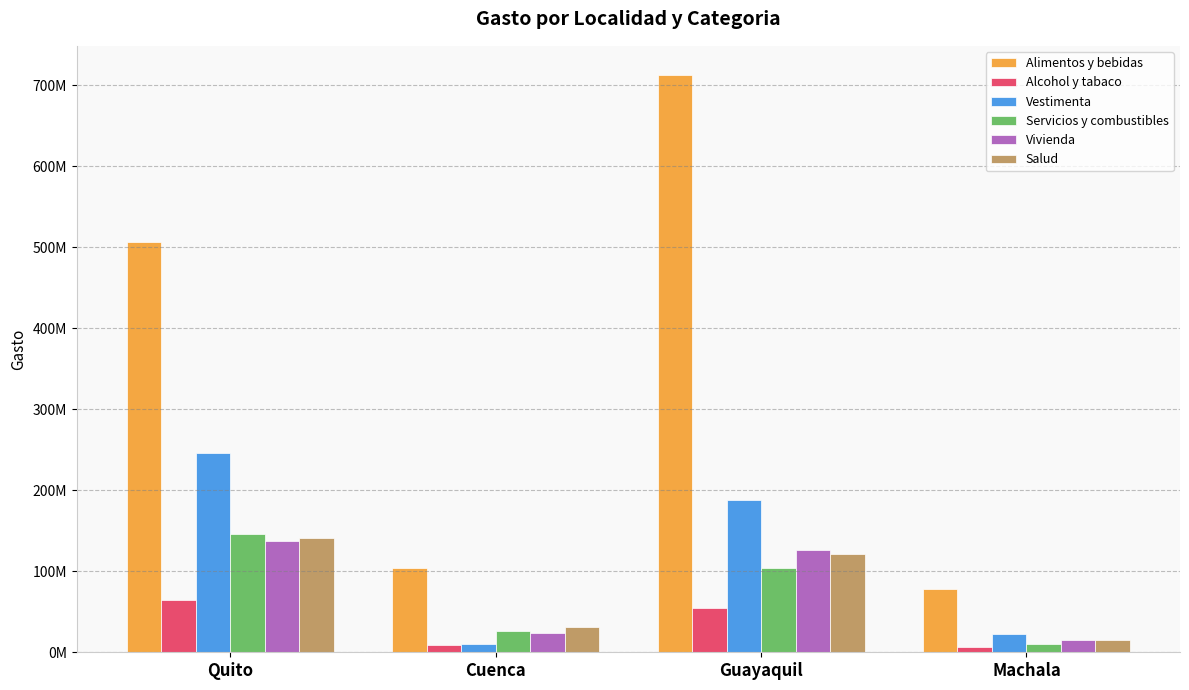

What is the approximate value of Vivienda at Machala, to the nearest 50?

14860600